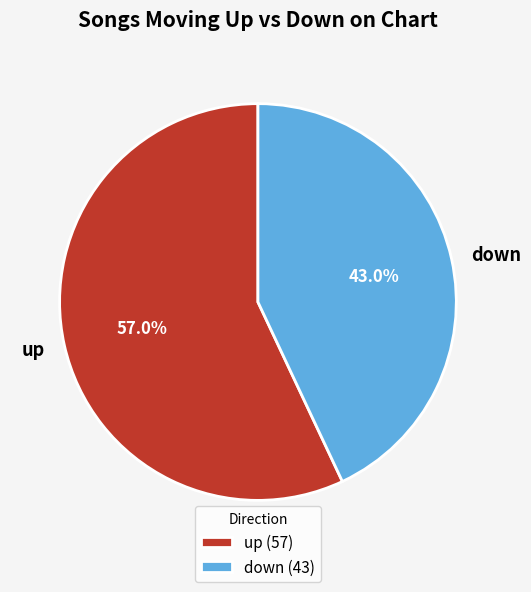

Do down and up together represent more than half of the pie?

Yes